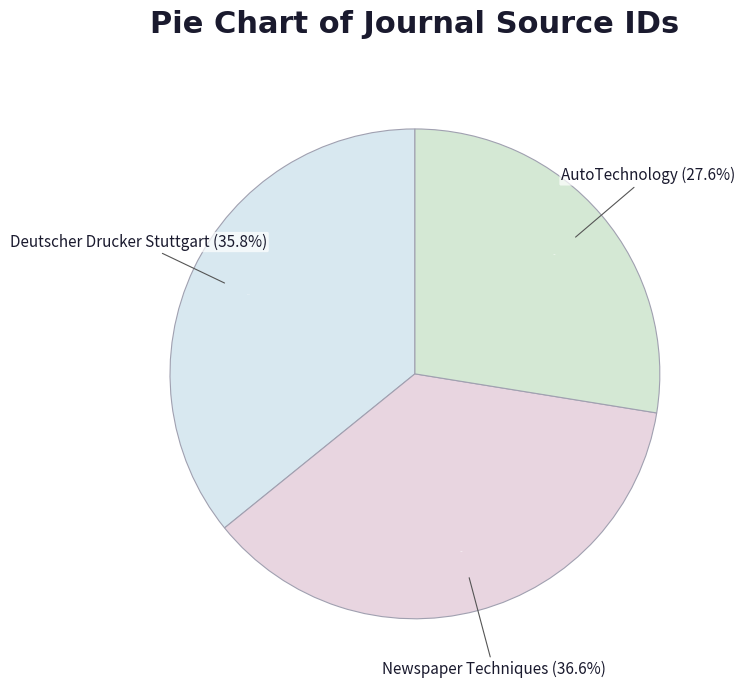

To the nearest percent, what is the difference between the largest and smallest slice percentages?

9%